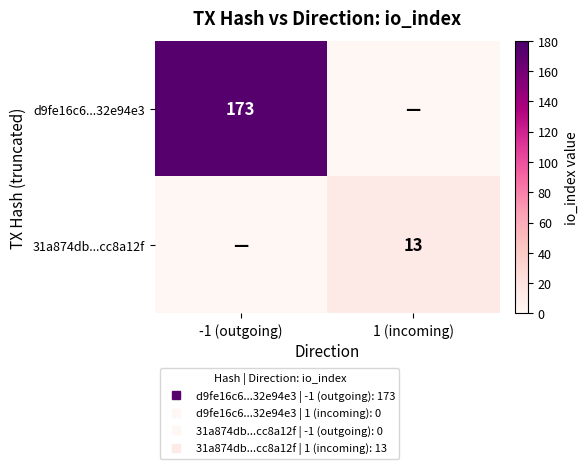

Is the value of 31a874db...cc8a12f at -1 (outgoing) greater than the value of d9fe16c6...32e94e3 at 1 (incoming)?

No